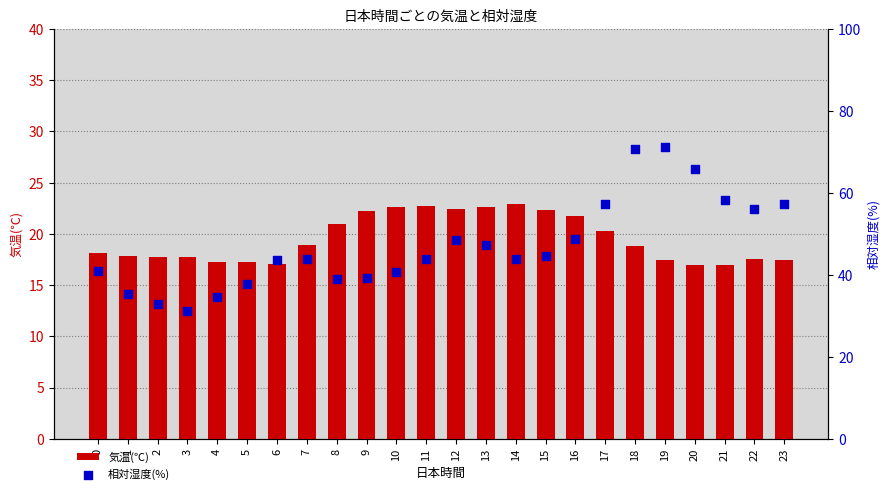

What are all the series names shown in the legend?

気温(℃), 相対湿度(%)